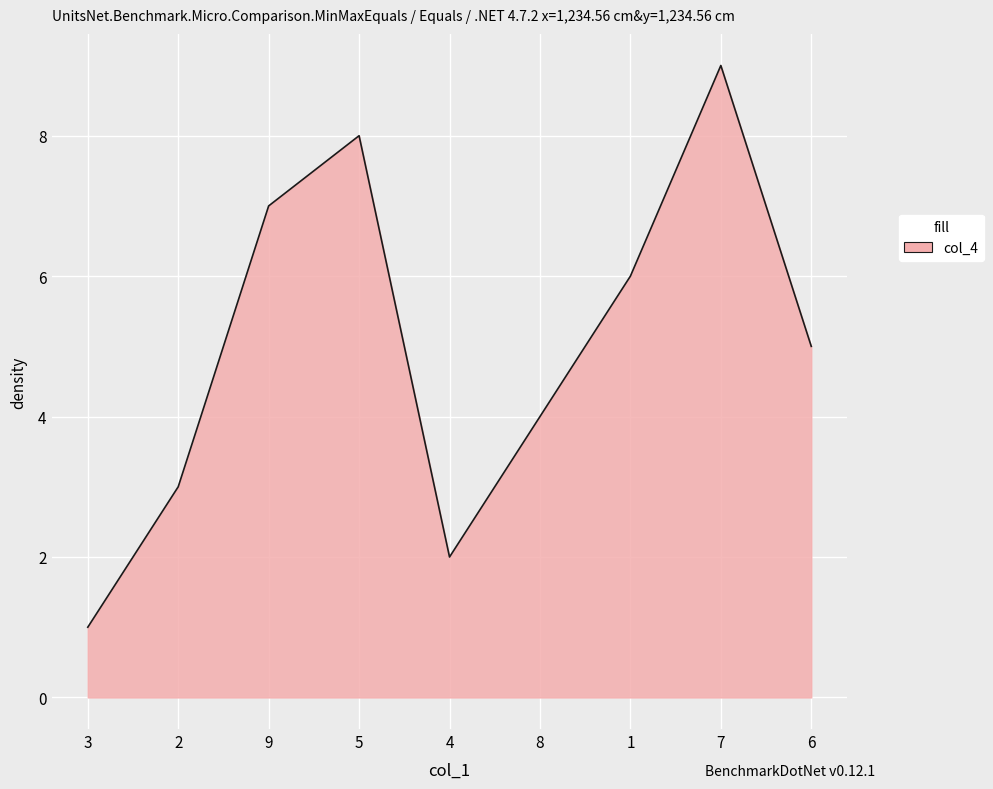

What is the change in value from 5 to 7?

+1